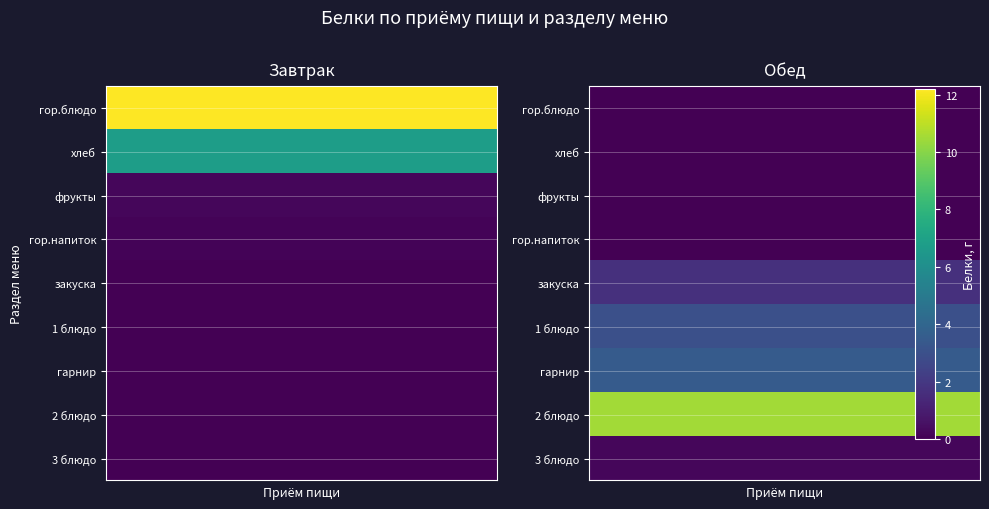

The value of Обед at гарнир is 1.8. True or false?

False